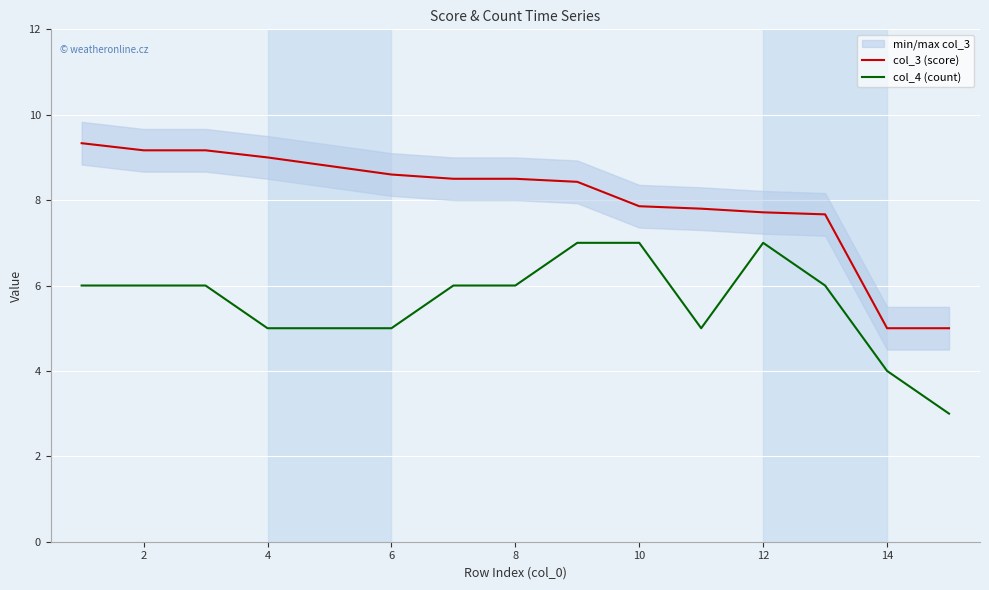

Which series has the largest range (max minus min)?

col_3 (score)